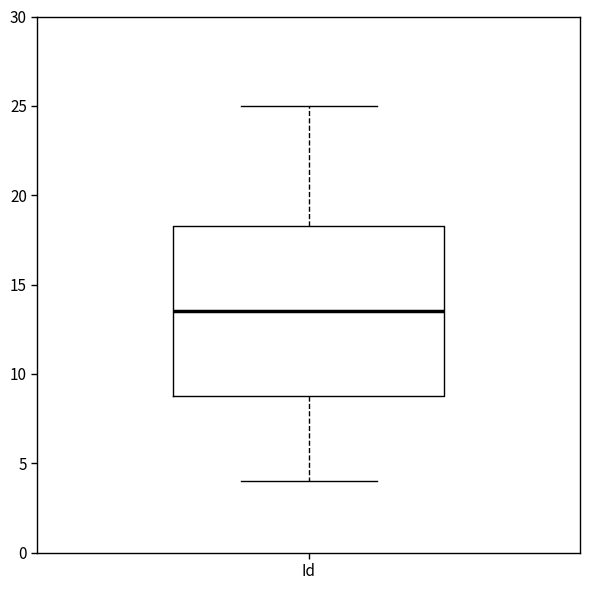

Transcribe this box plot: give where the median line is, the range the box spans, and where the two whiskers end, as read against the y-axis. The values are not printed on the chart, so give them approximately, as read against the axis.

median 13.5, box 9.0 to 18.5, whiskers 4.0 to 25.0